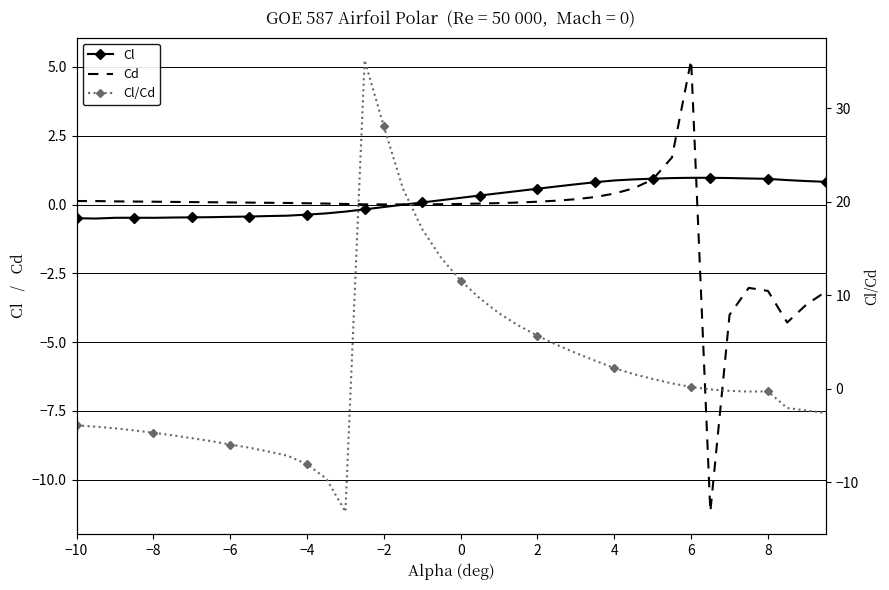

After their last crossing, which series has the higher values: Cl/Cd or Cl?

Cl